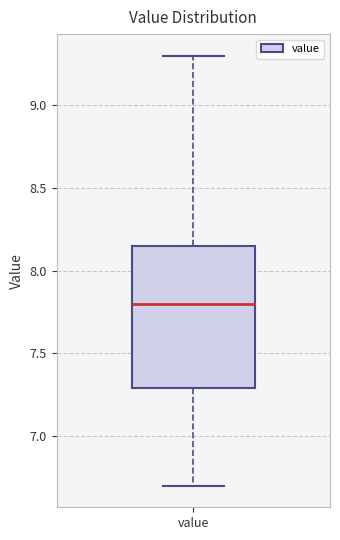

Read this box plot against the y-axis: the position of the median line, the range covered by the box, and the ends of both whiskers. The values are not printed on the chart, so give them approximately, as read against the axis.

median 7.80, box 7.30 to 8.15, whiskers 6.70 to 9.30